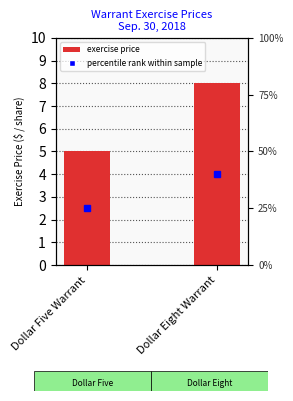

What is the label of the 2nd bar from the right?

Dollar Five Warrant